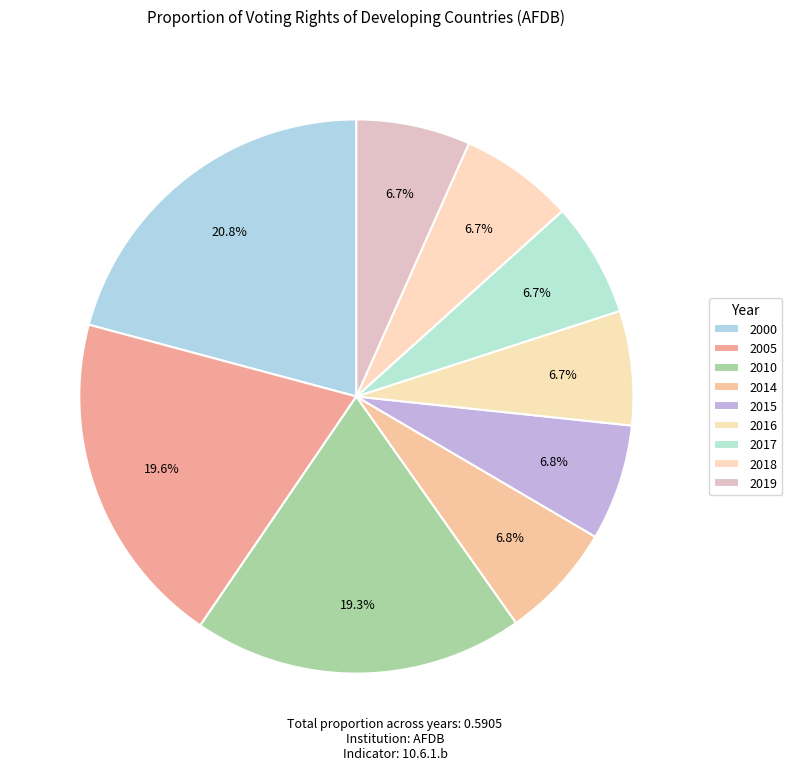

What is the change in value from 2010 to 2014?

-0.1